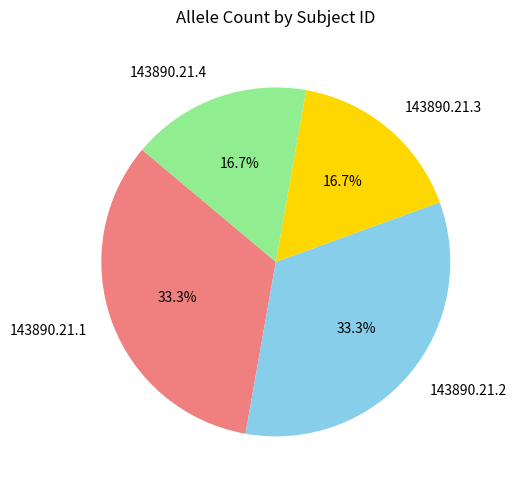

What is the ratio of the value at 143890.21.3 to the value at 143890.21.1?

0.5